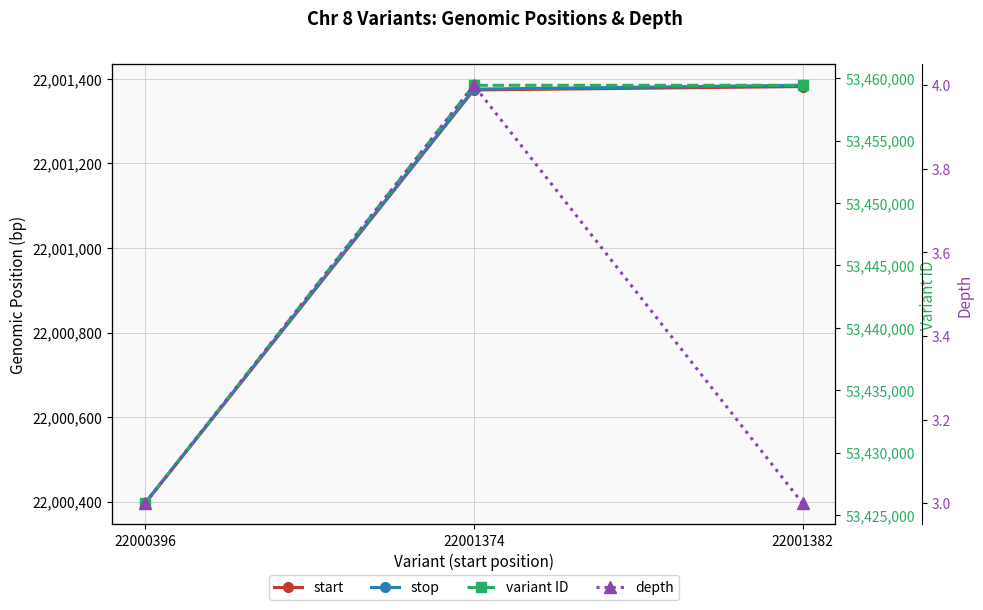

Rank the series at 22001374 from lowest to highest value.

depth, start, stop, variant ID